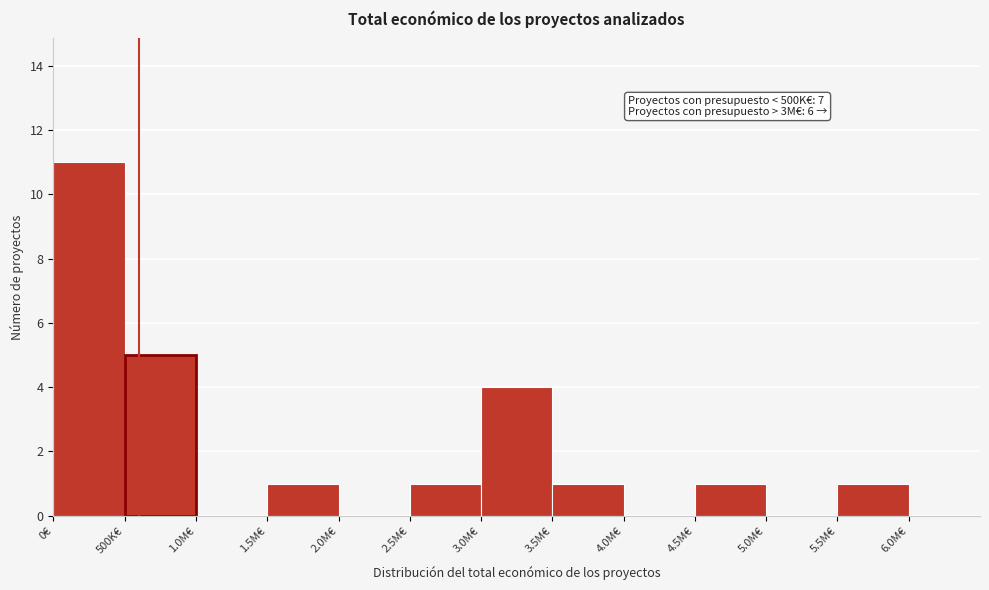

Reading left to right, what are all the values shown in this chart?

0€=11	500K€=5	1.0M€=0	1.5M€=1	2.0M€=0	2.5M€=1	3.0M€=4	3.5M€=1	4.0M€=0	4.5M€=1	5.0M€=0	5.5M€=1	6.0M€=0